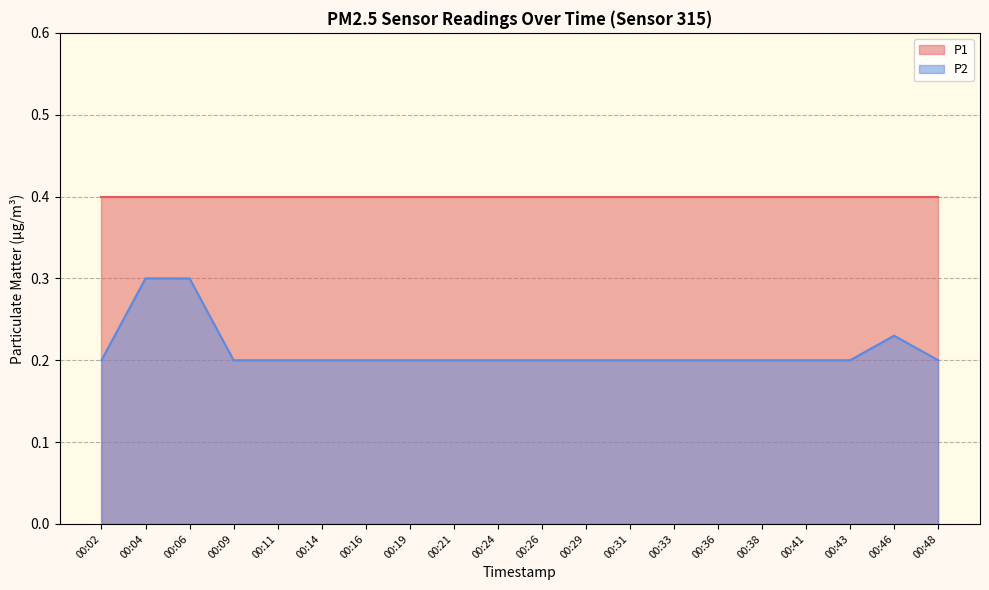

Which category has the lowest value across all series?

00:02